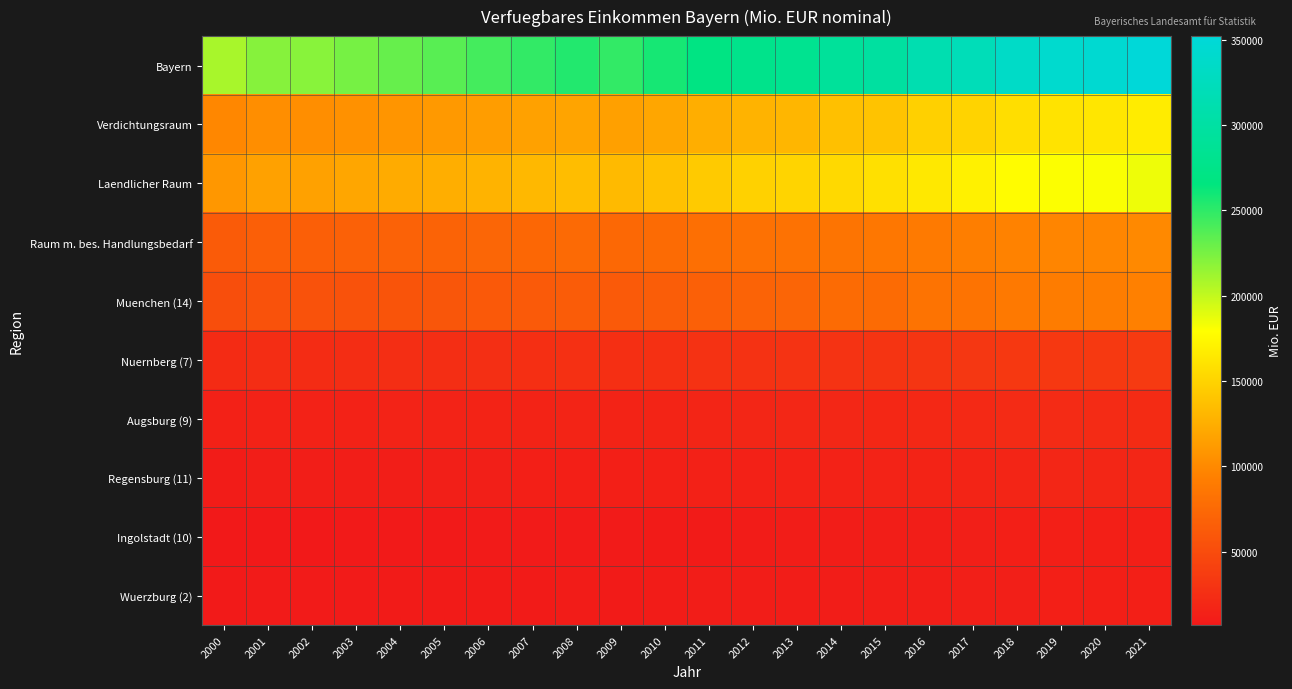

Which series has the largest total across all categories?

Bayern